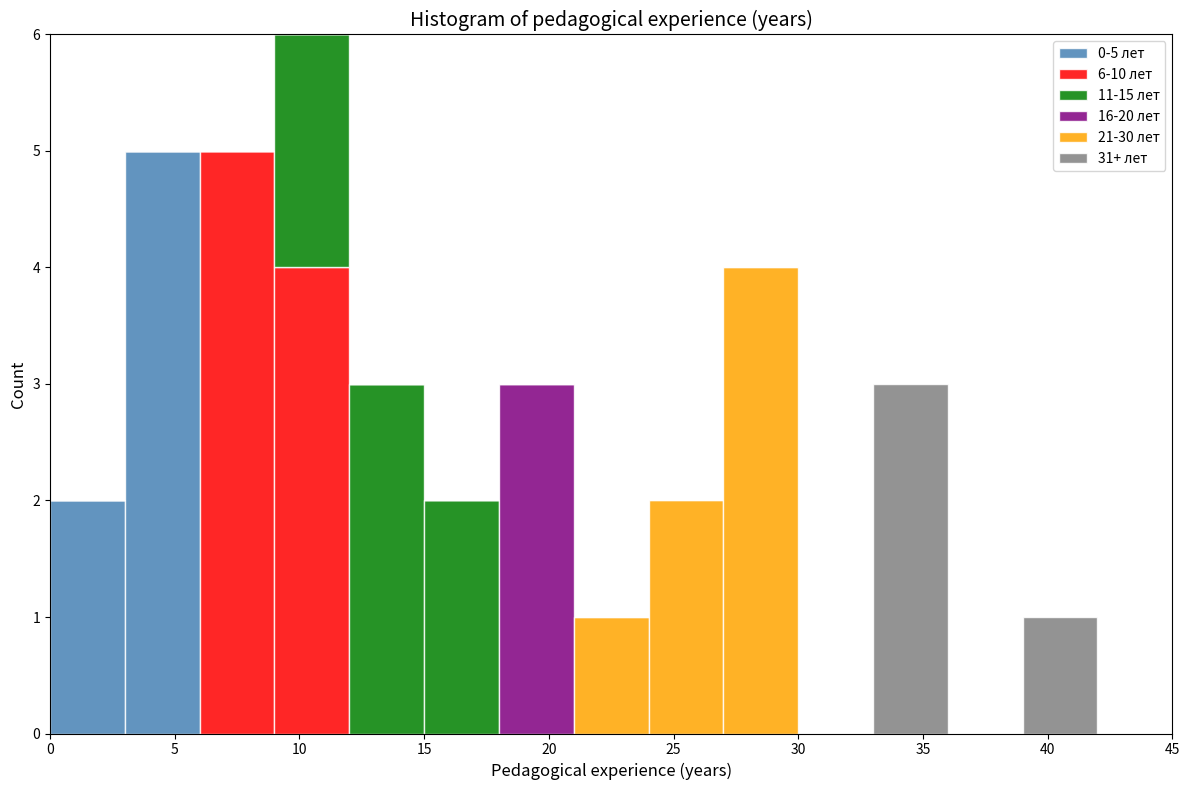

Which range on the x-axis has the tallest stacked bar (by total height)?

9 to 12